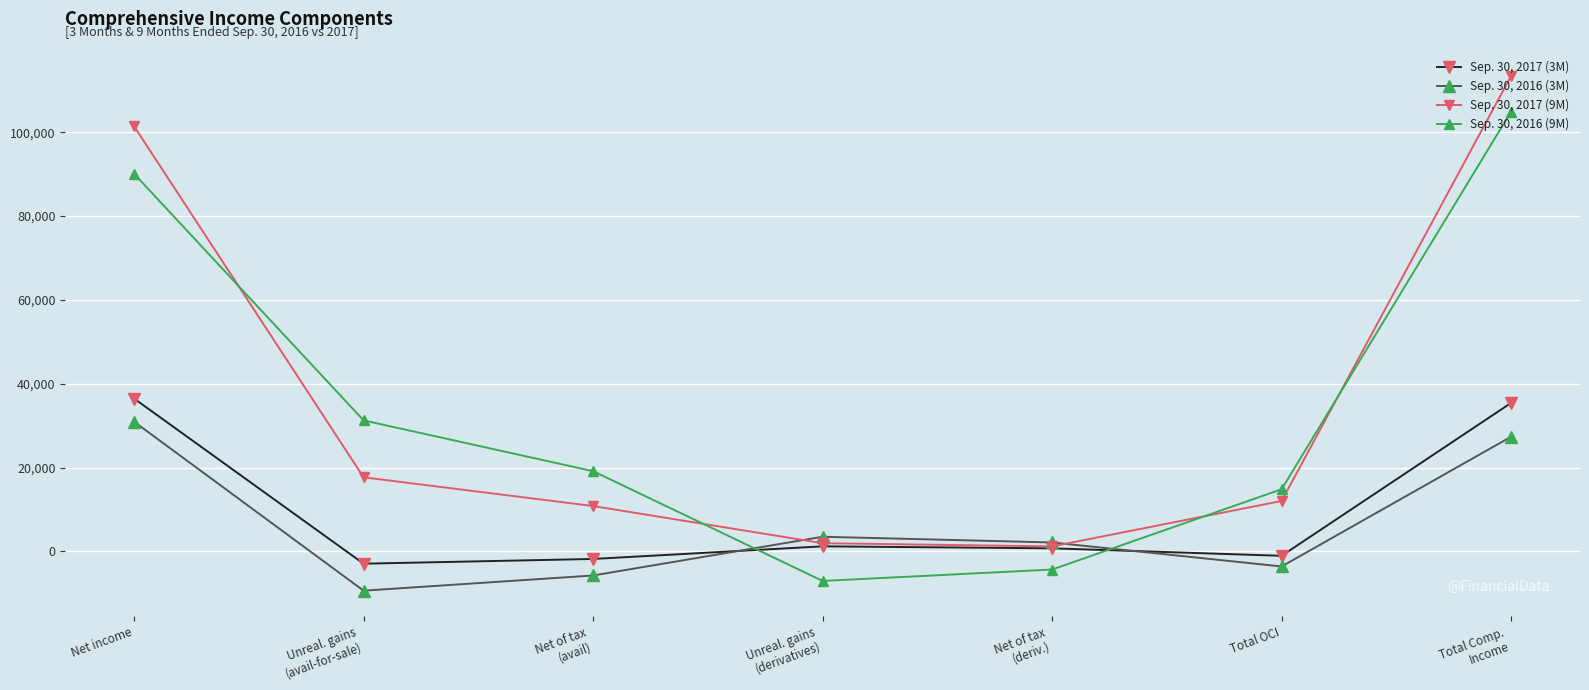

What is the average value of the Sep. 30, 2017 (9M) series?

36951